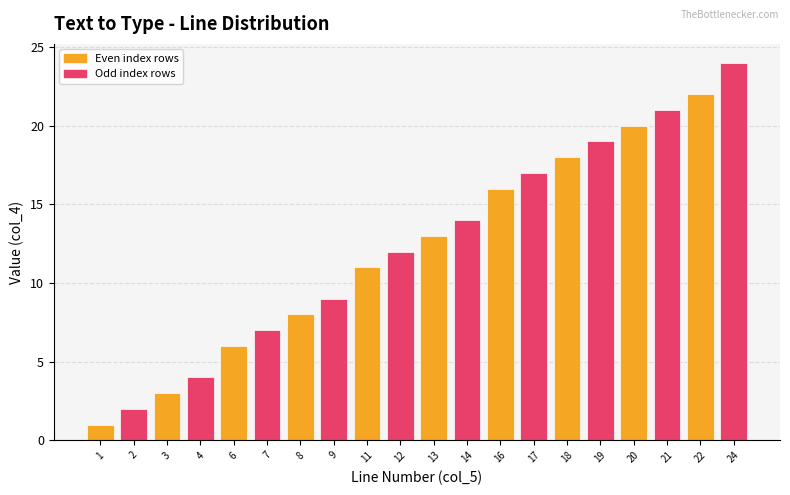

How many distinct data groups are displayed?

1